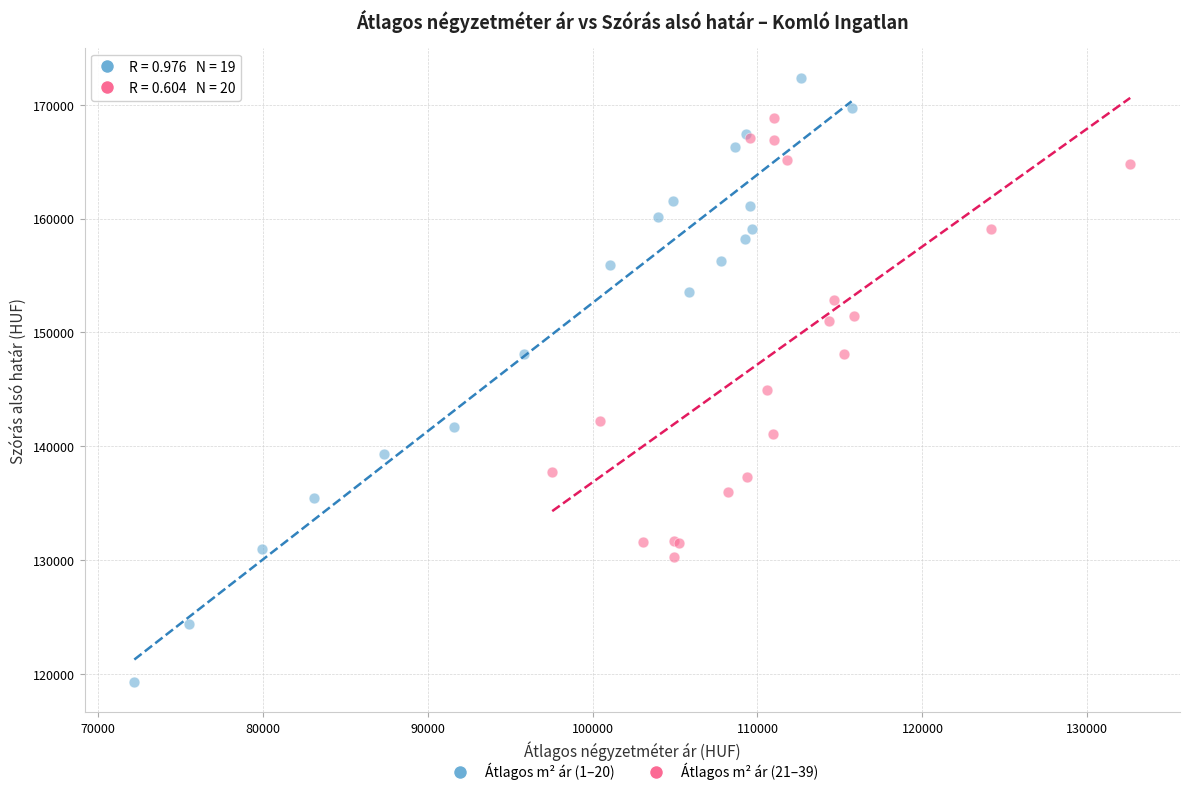

Which series has the largest Y range (max minus min)?

Átlagos m² ár (1–20)